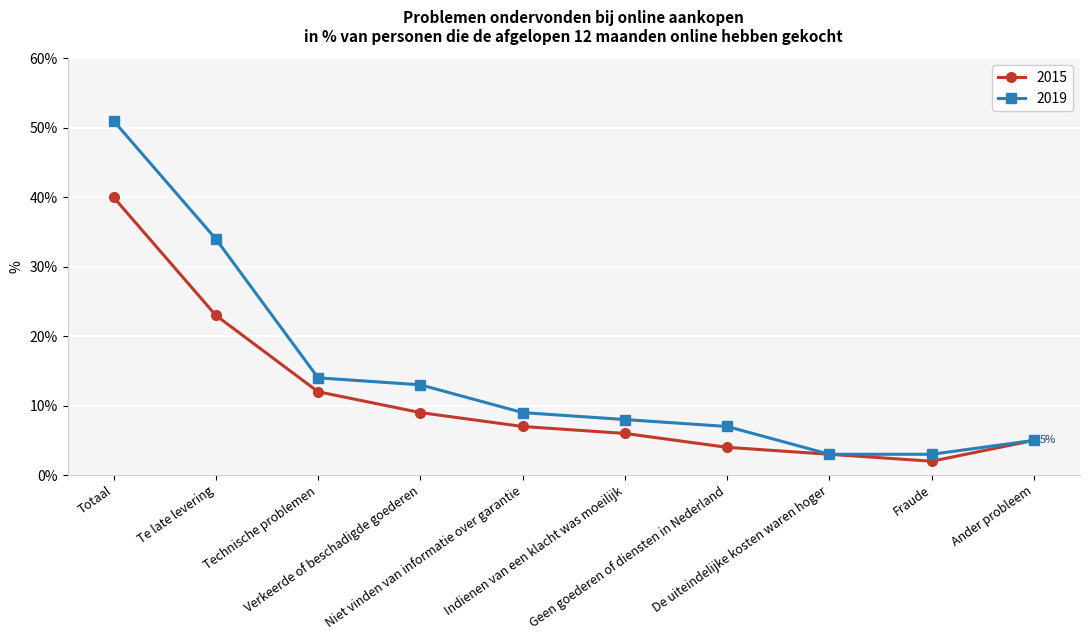

Reading left to right, extract all data points from this chart.

2015: 40	23	12	9	7	6	4	3	2	5
2019: 51	34	14	13	9	8	7	3	3	5